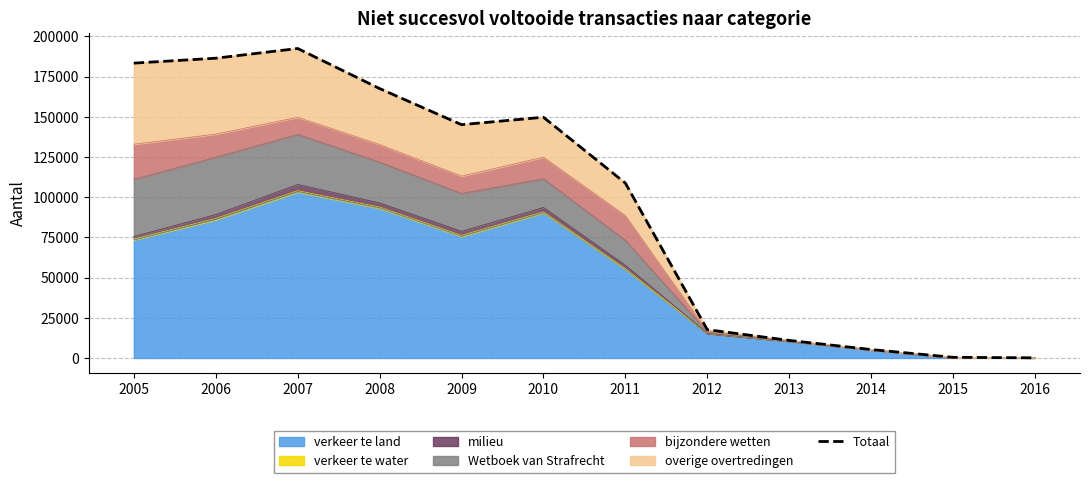

Which has a higher value, 2008 or 2007?

2007